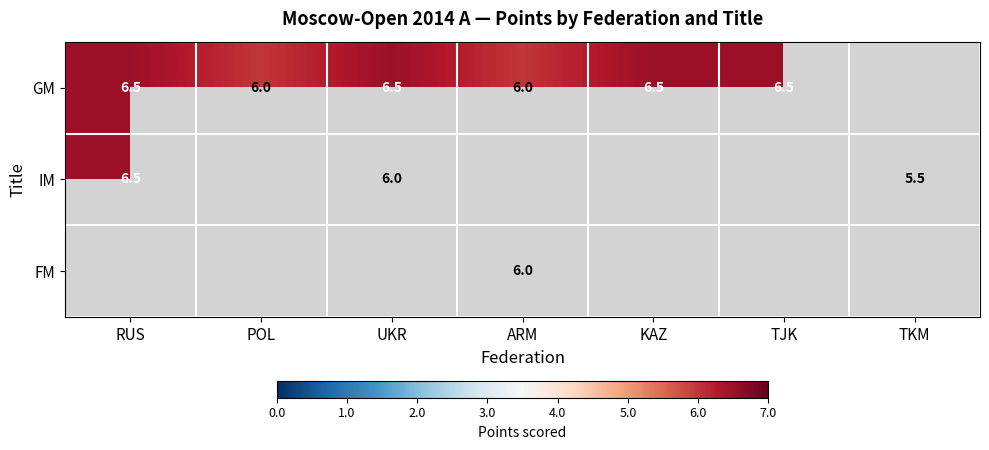

What is the sum of the GM values at ARM and TJK?

12.5